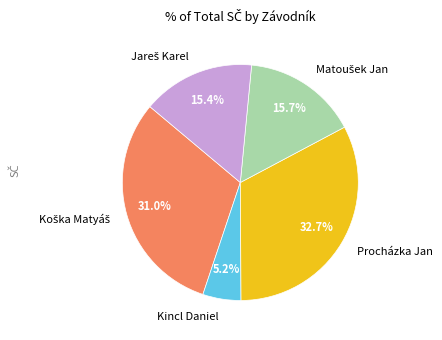

What portion of the pie excludes Kincl Daniel?

94.8%